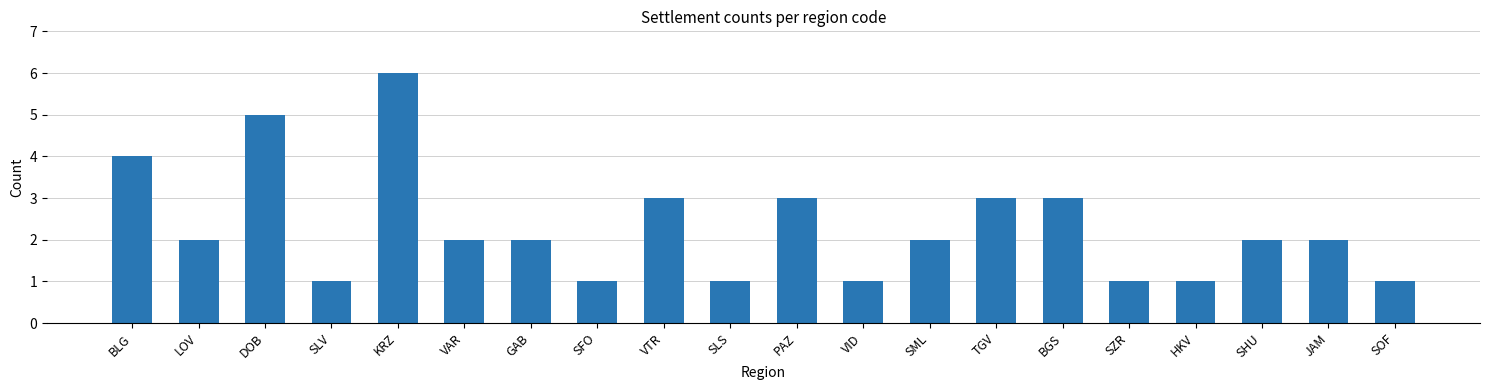

What is the maximum value shown in the chart?

6